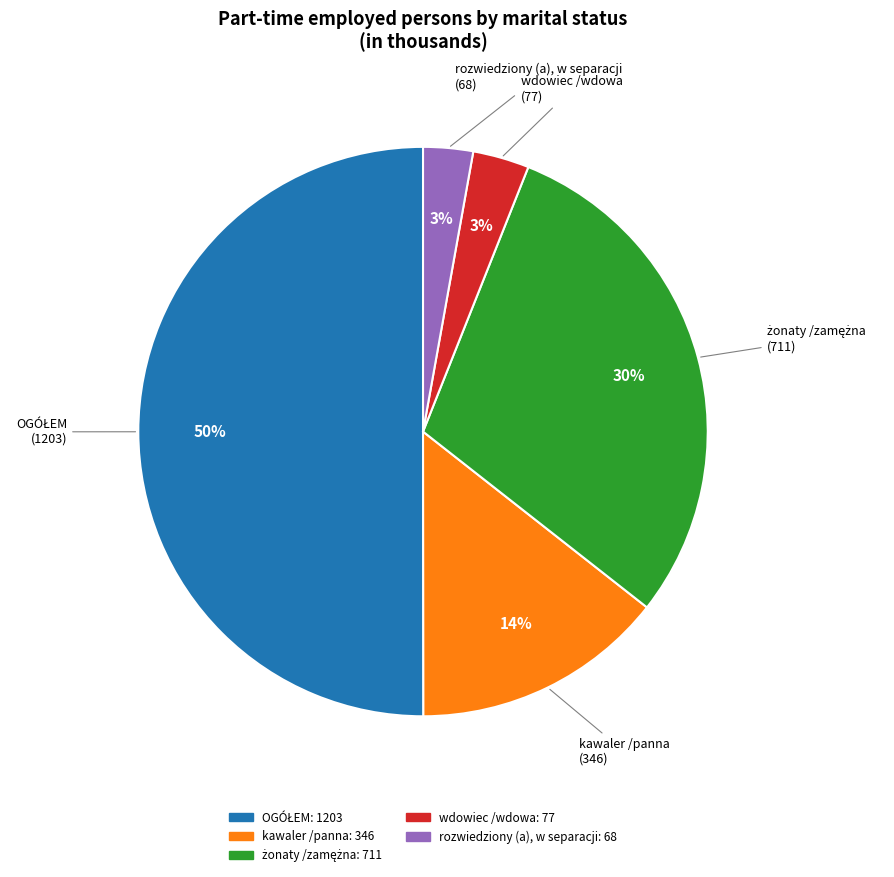

True or false: rozwiedziony (a), w separacji accounts for 11% of the total.

False